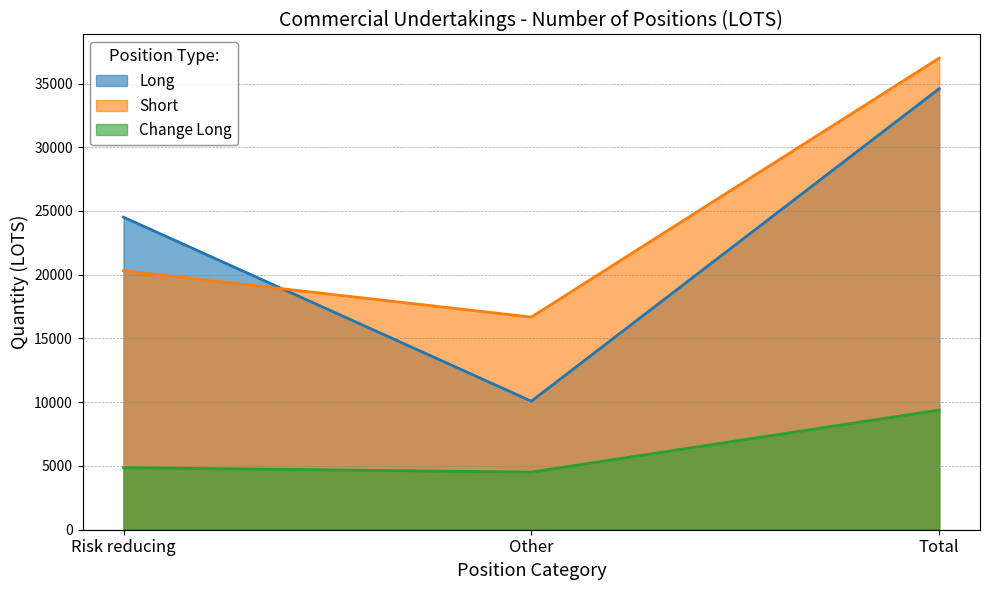

Reading left to right, extract all data points from this chart.

Long: Risk reducing=24515.7	Other=10081.4	Total=34597.1
Short: Risk reducing=20316.9	Other=16677.7	Total=36994.6
Change Long: Risk reducing=4870.2	Other=4519.3	Total=9389.5